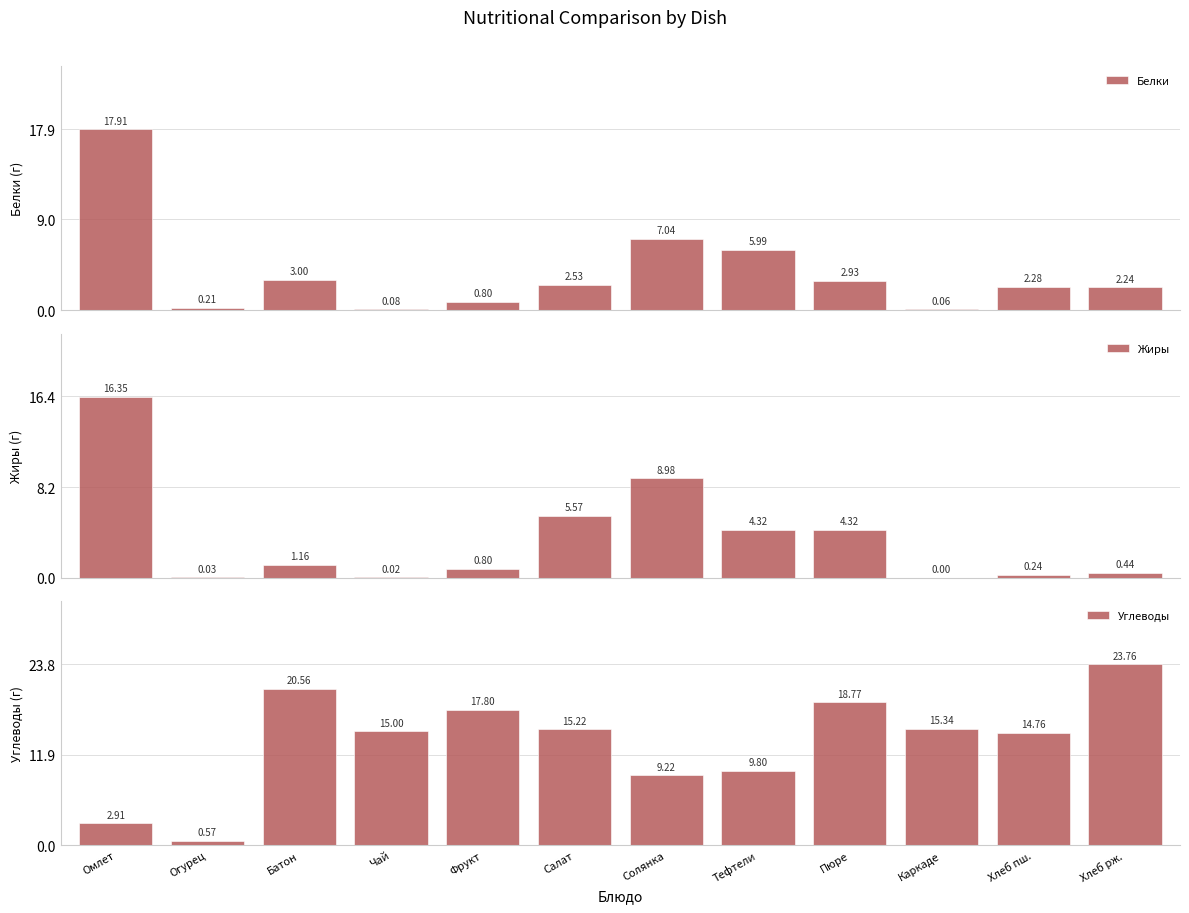

Are the bars horizontal?

No